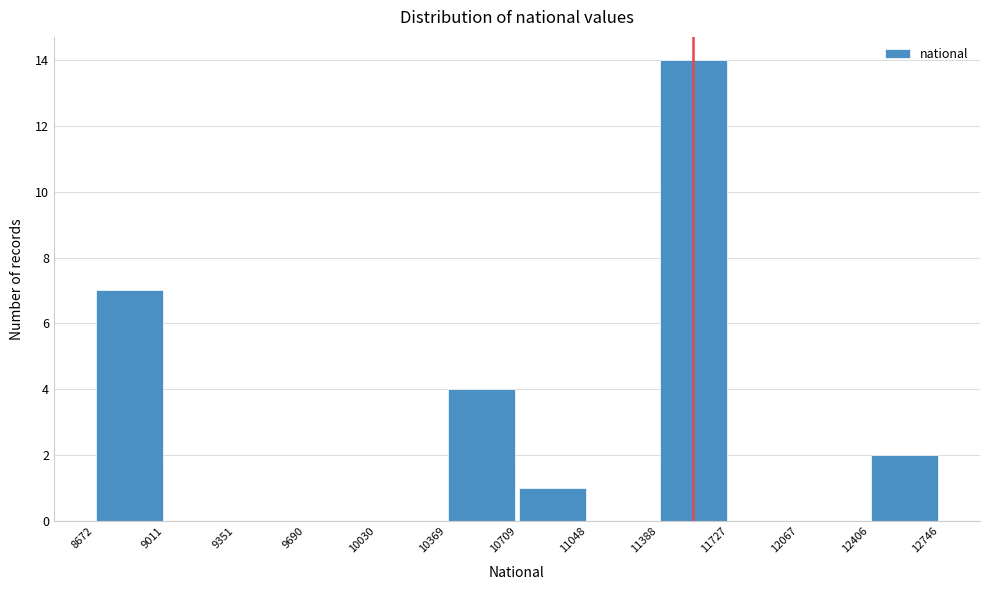

Reading left to right, transcribe this chart: for each bar, give the range it covers on the x-axis and its height. The values are not printed on the chart, so give them approximately, as read against the axis.

8672 to 9011: 7
9011 to 9351: 0
9351 to 9690: 0
9690 to 10030: 0
10030 to 10369: 0
10369 to 10709: 4
10709 to 11048: 1
11048 to 11388: 0
11388 to 11727: 14
11727 to 12067: 0
12067 to 12406: 0
12406 to 12746: 2